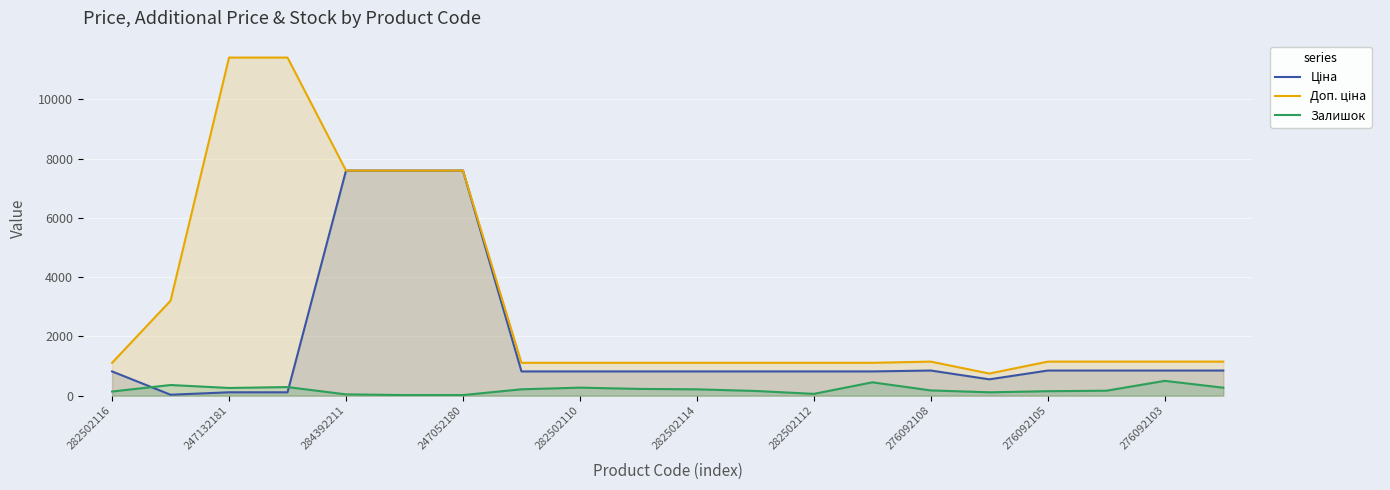

What is the maximum value for Залишок?

500.0